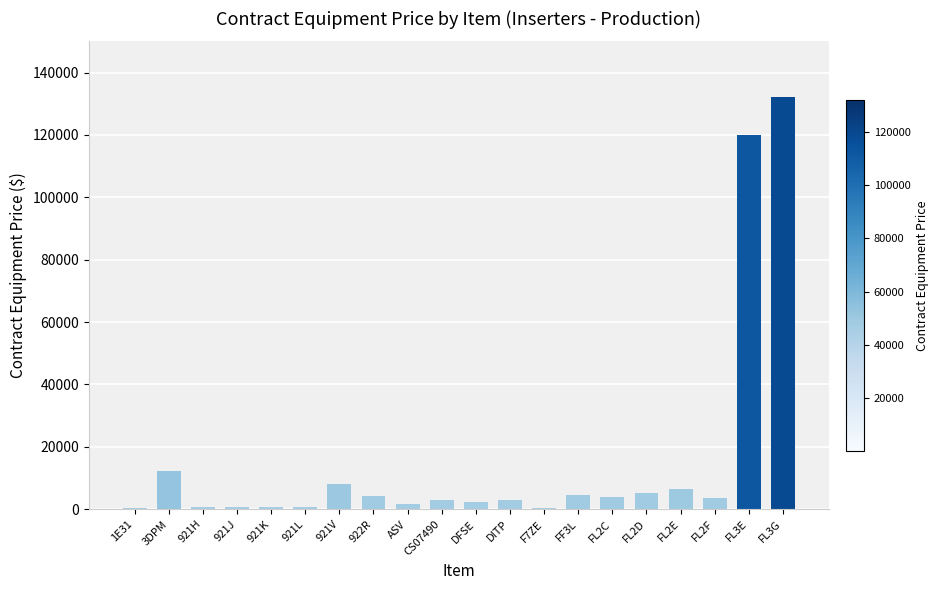

Where is the data nearest to the value 66180?

FL3E